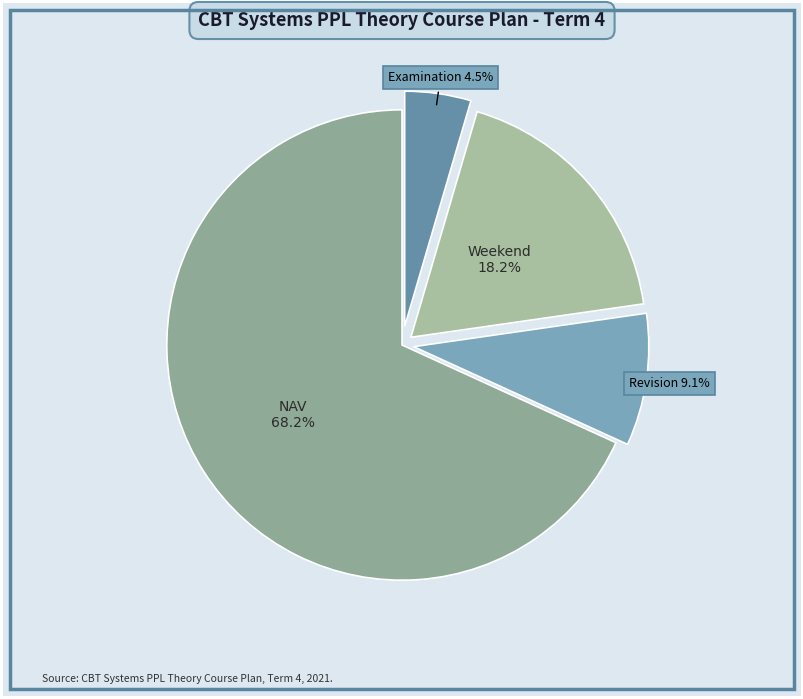

To the nearest percent, what percentage of the pie is Weekend?

18%